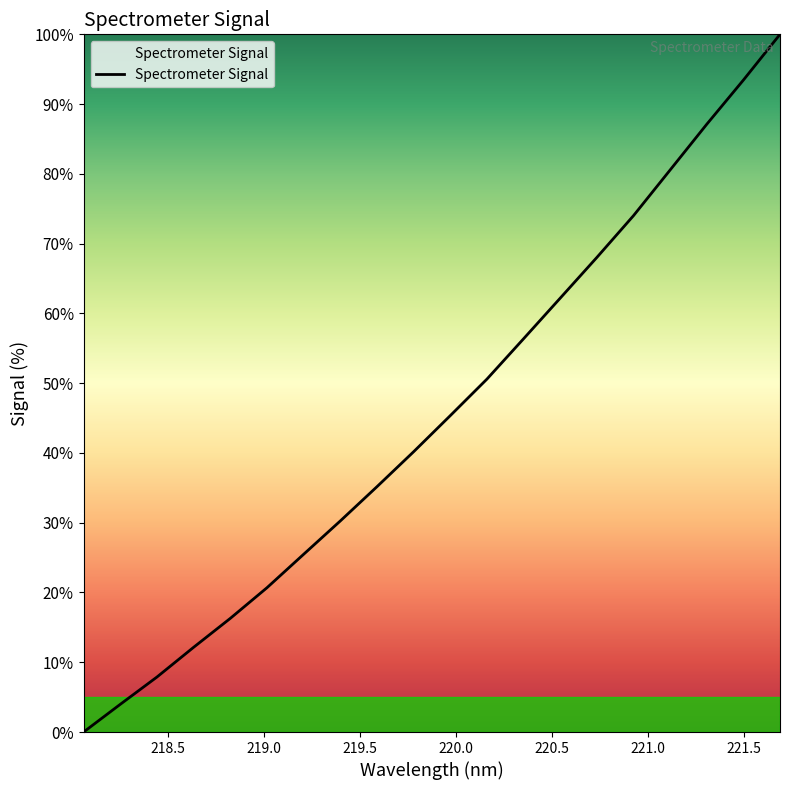

What is the maximum value shown in the chart?

100.0